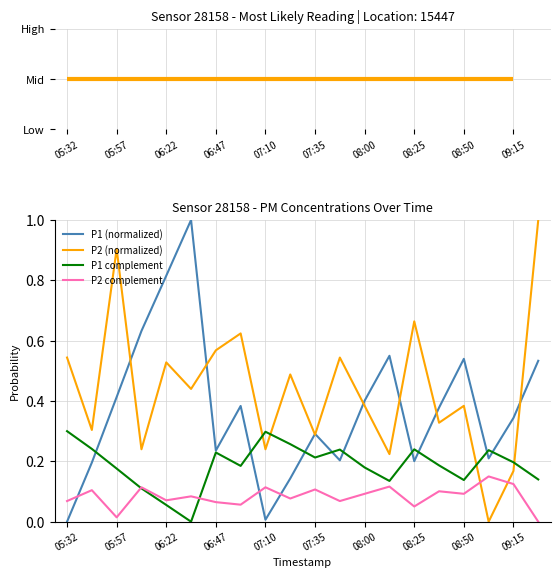

How many lines are shown in the chart?

4